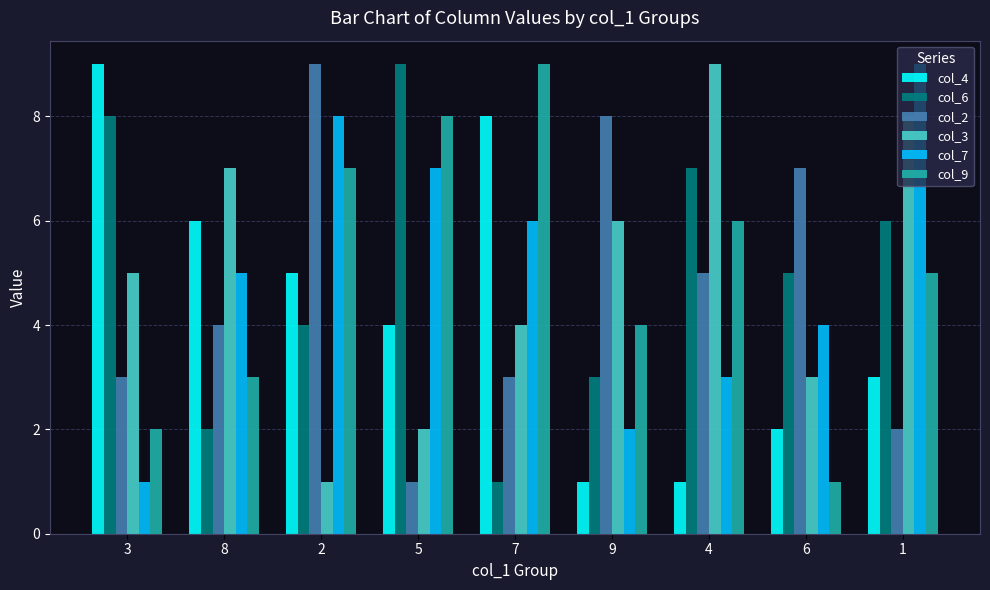

What is the value of the col_9 bar at the 4th from the left?

8